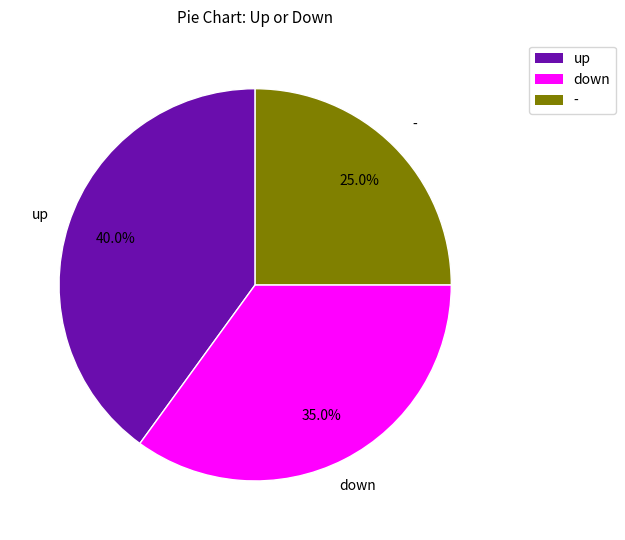

Count the number of slices in the pie.

3